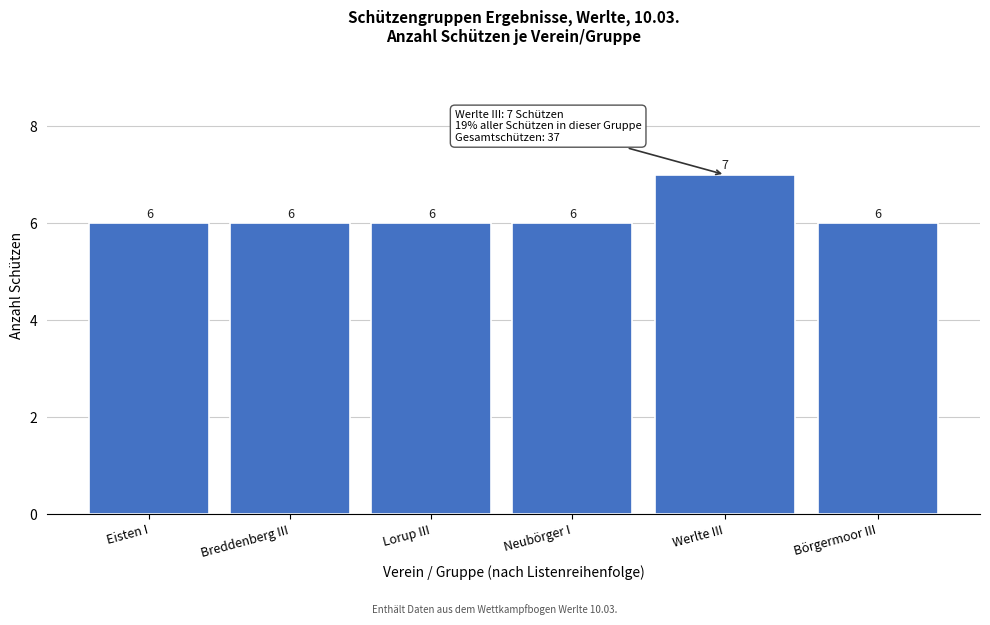

Reading left to right, list all the values displayed in this chart.

Eisten I=6	Breddenberg III=6	Lorup III=6	Neubörger I=6	Werlte III=7	Börgermoor III=6